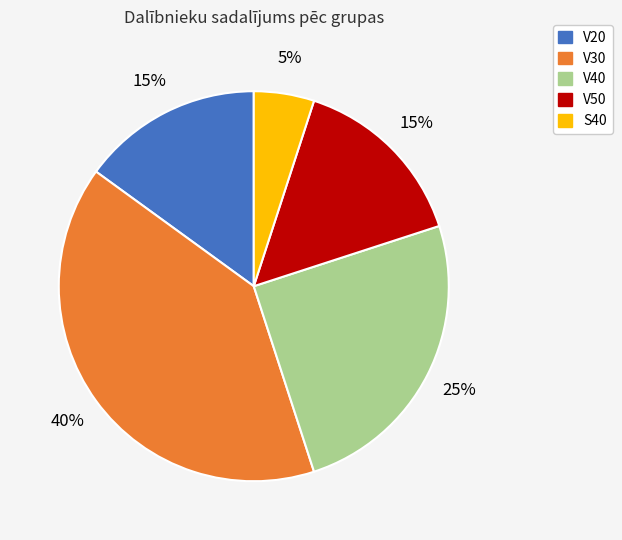

Is there any slice that represents more than half of the pie?

No